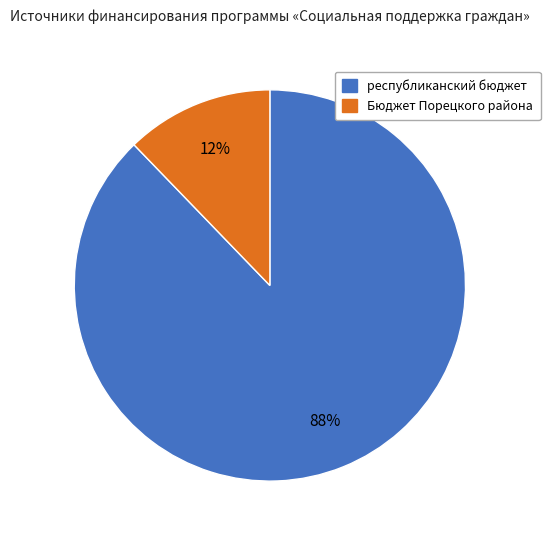

Which has a higher value, Бюджет Порецкого района or республиканский бюджет?

республиканский бюджет